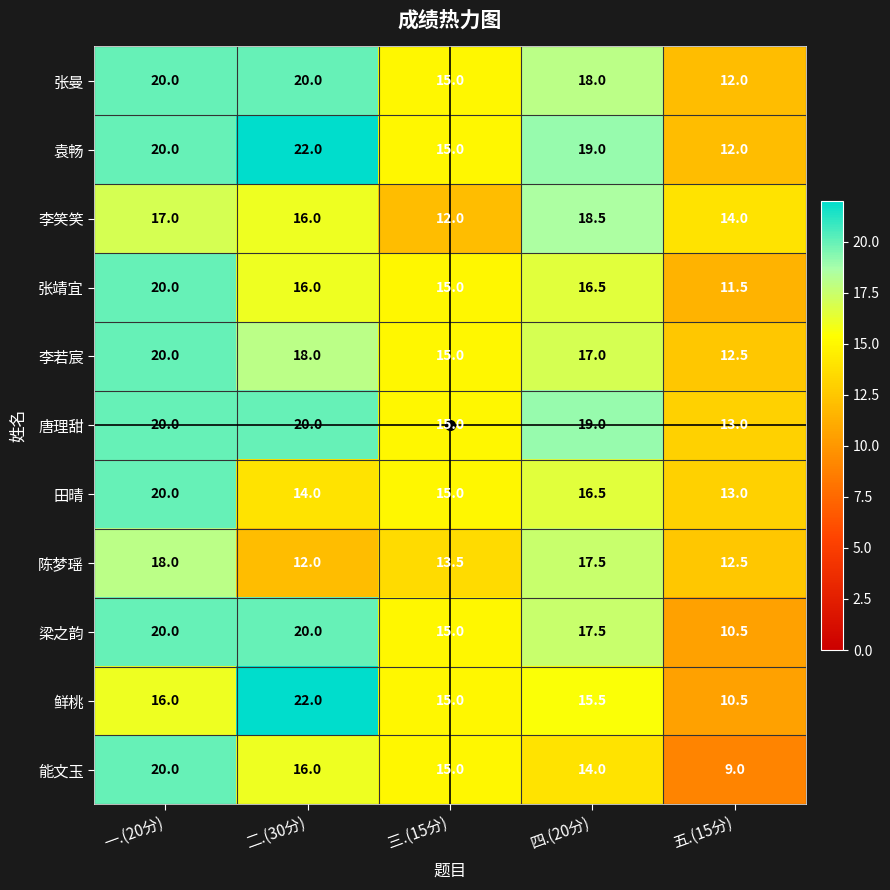

How many categories are shown in the chart?

5